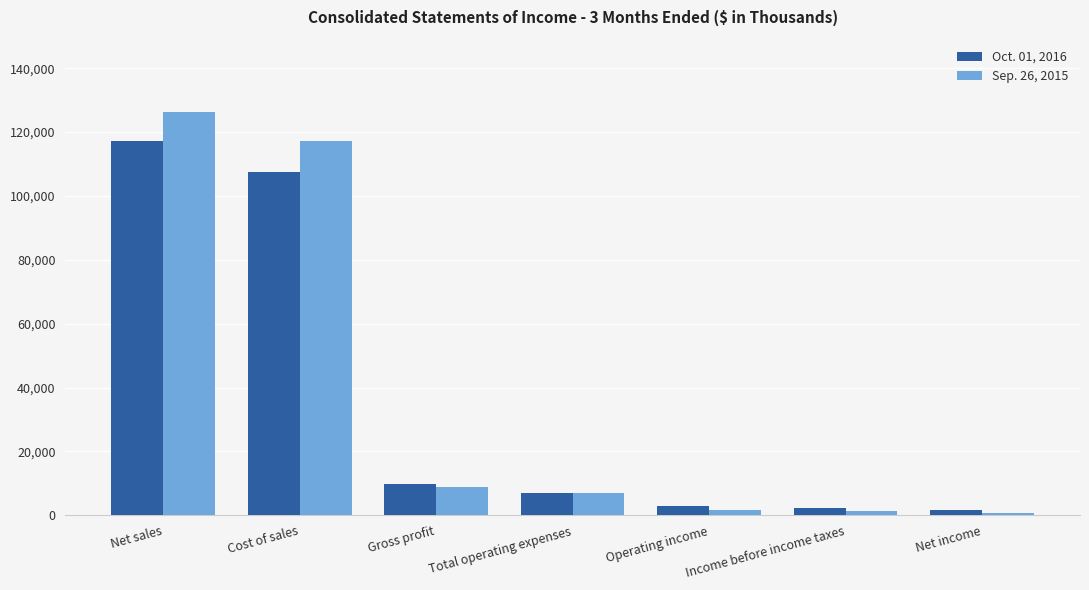

The value of Oct. 01, 2016 at Cost of sales is 107426. True or false?

True